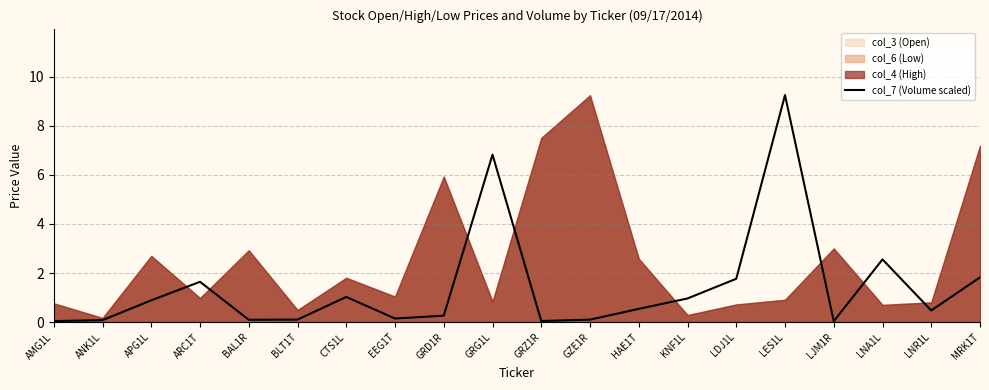

Where is the first local maximum?

ARC1T